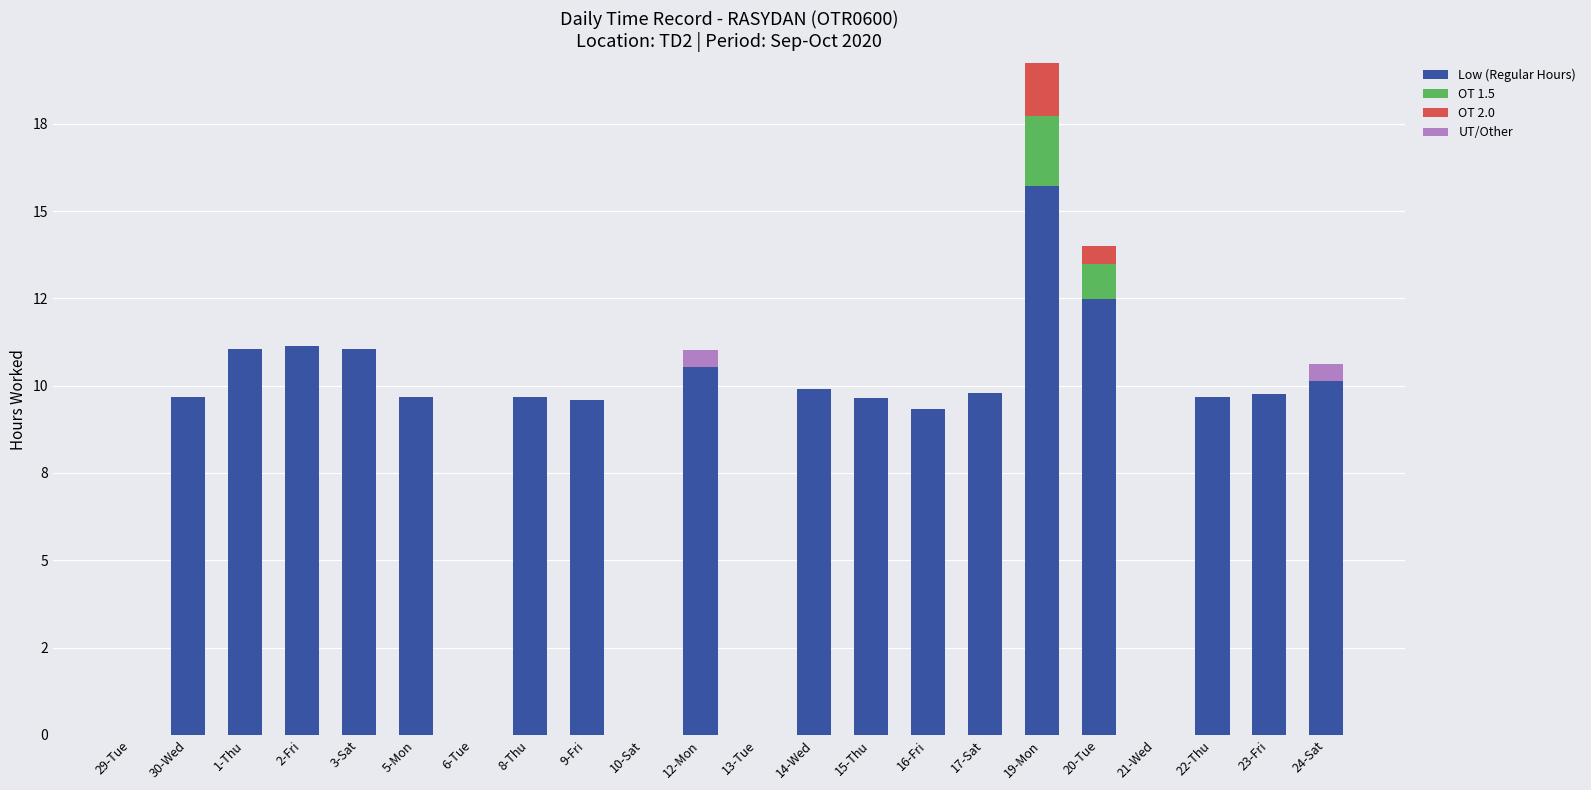

At which category is the sum across all series the highest?

19-Mon